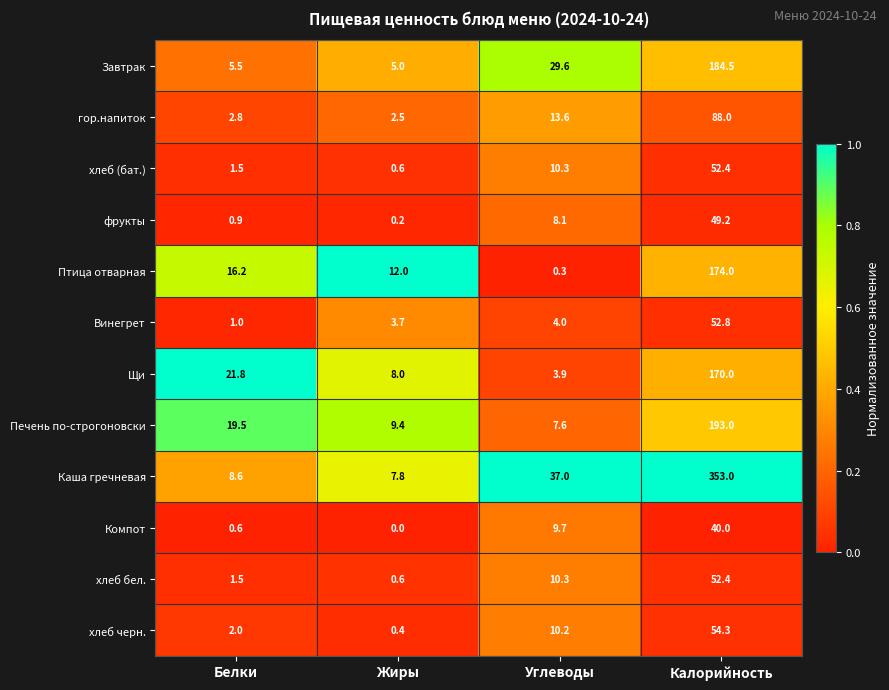

How many series are shown in this chart?

12